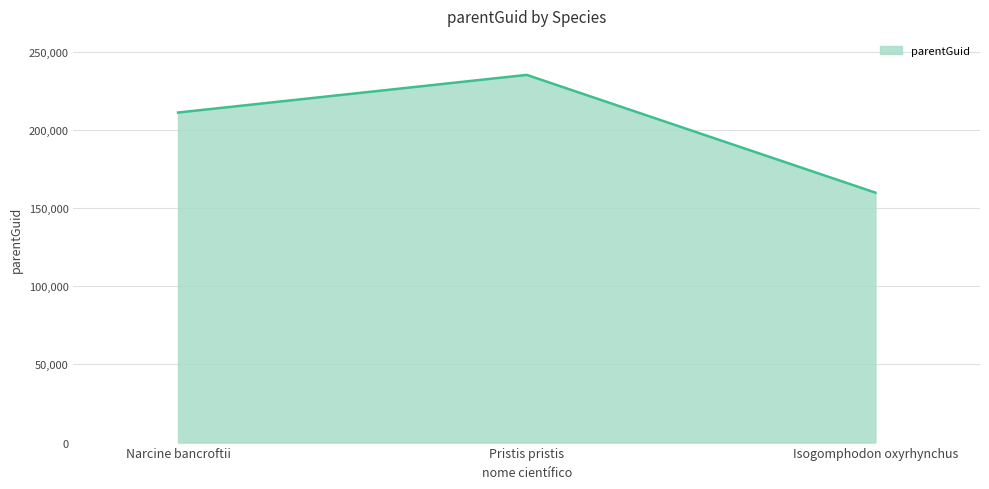

The value at Narcine bancroftii is 52446. True or false?

False